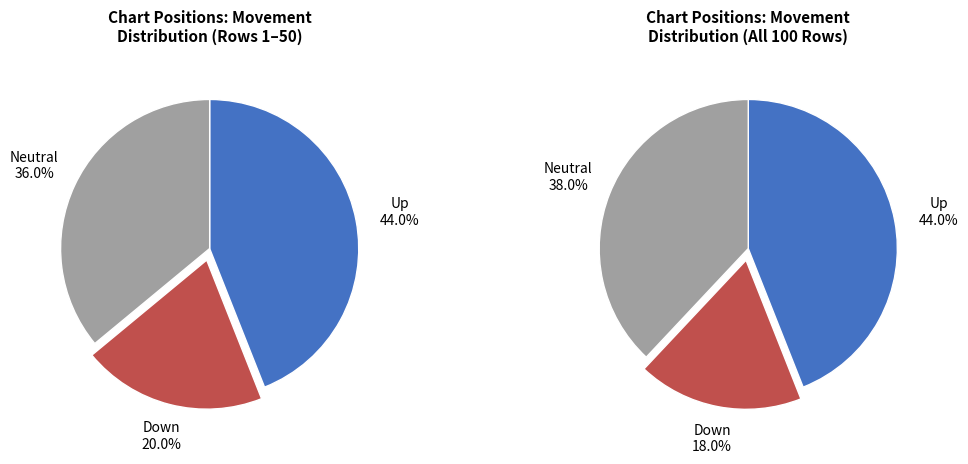

True or false: up accounts for 51% of the total.

False